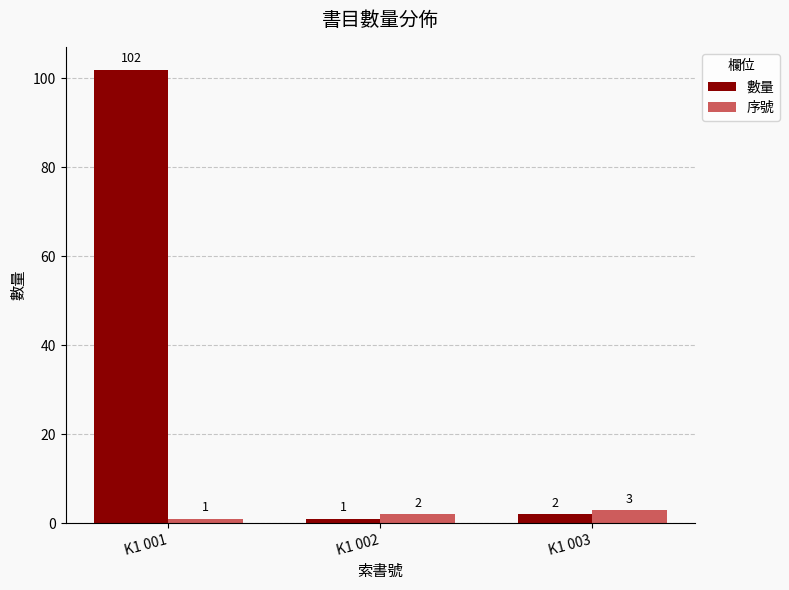

Which category has the highest value across all series?

K1 001